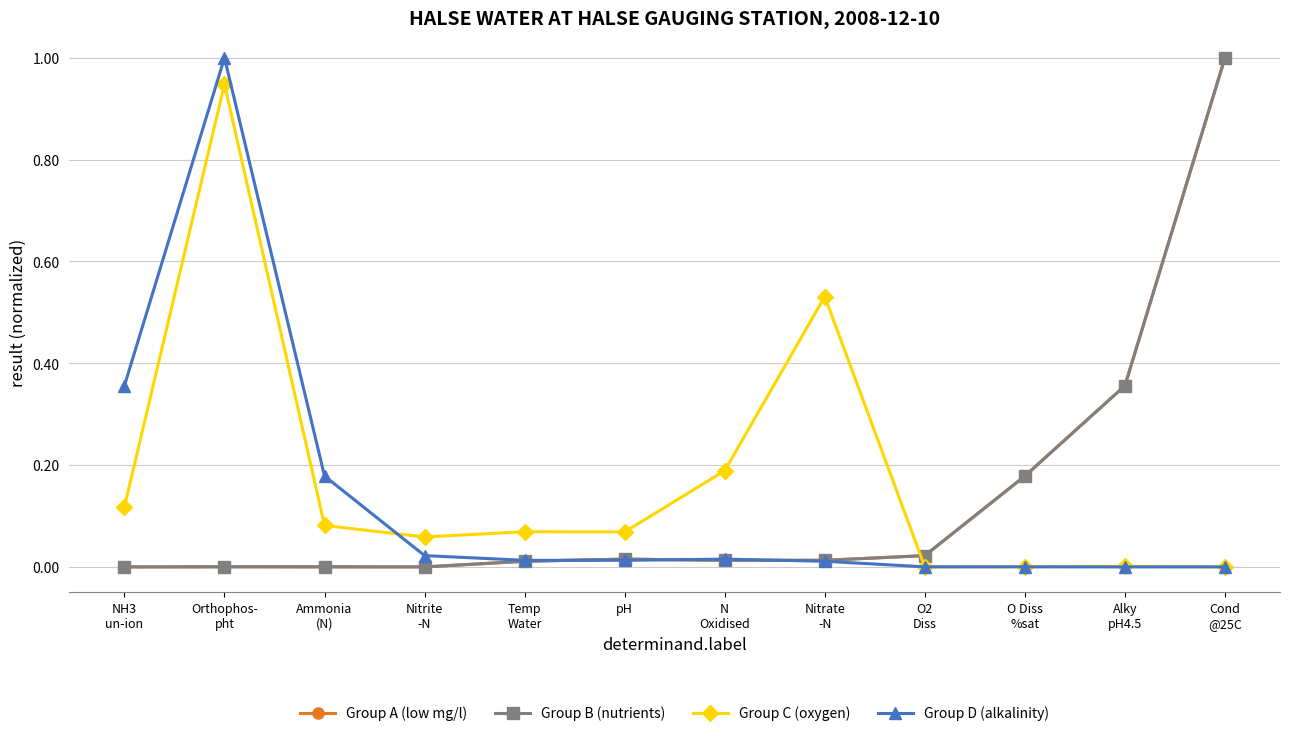

Which series has the largest range (max minus min)?

Group A (low mg/l)